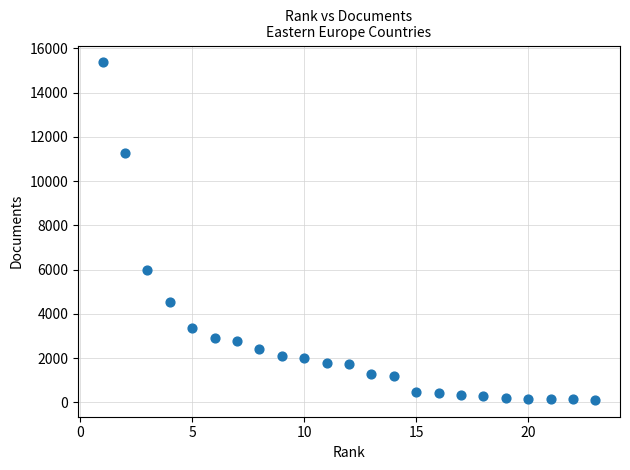

What is the range of X values (max minus min)?

22